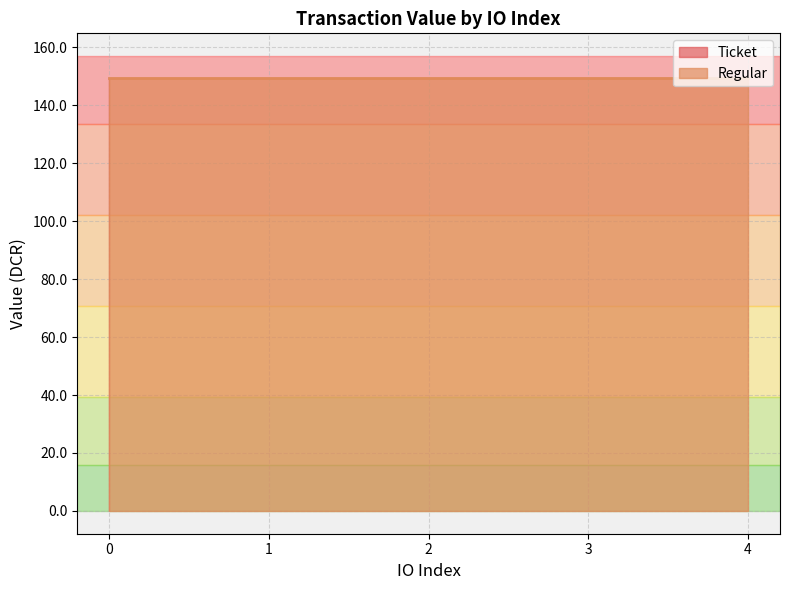

True or false: Ticket has more than 0 interior local peaks.

False